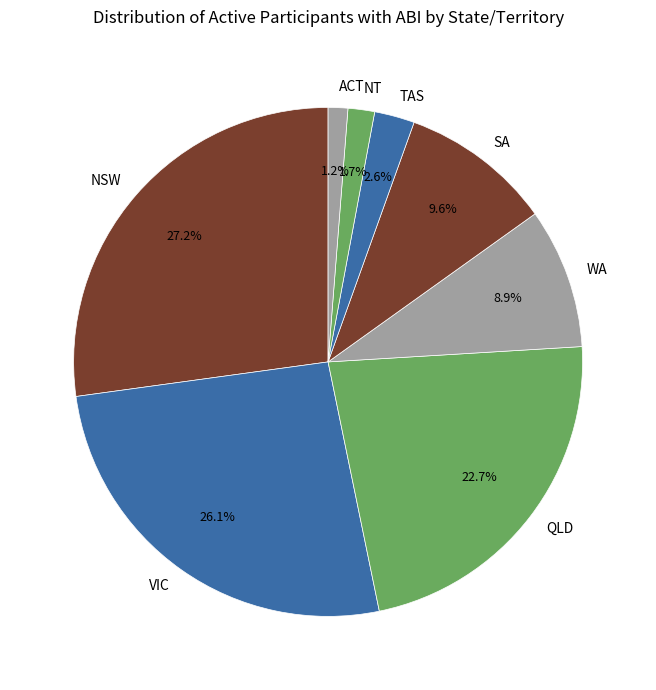

Is there any slice that represents more than half of the pie?

No